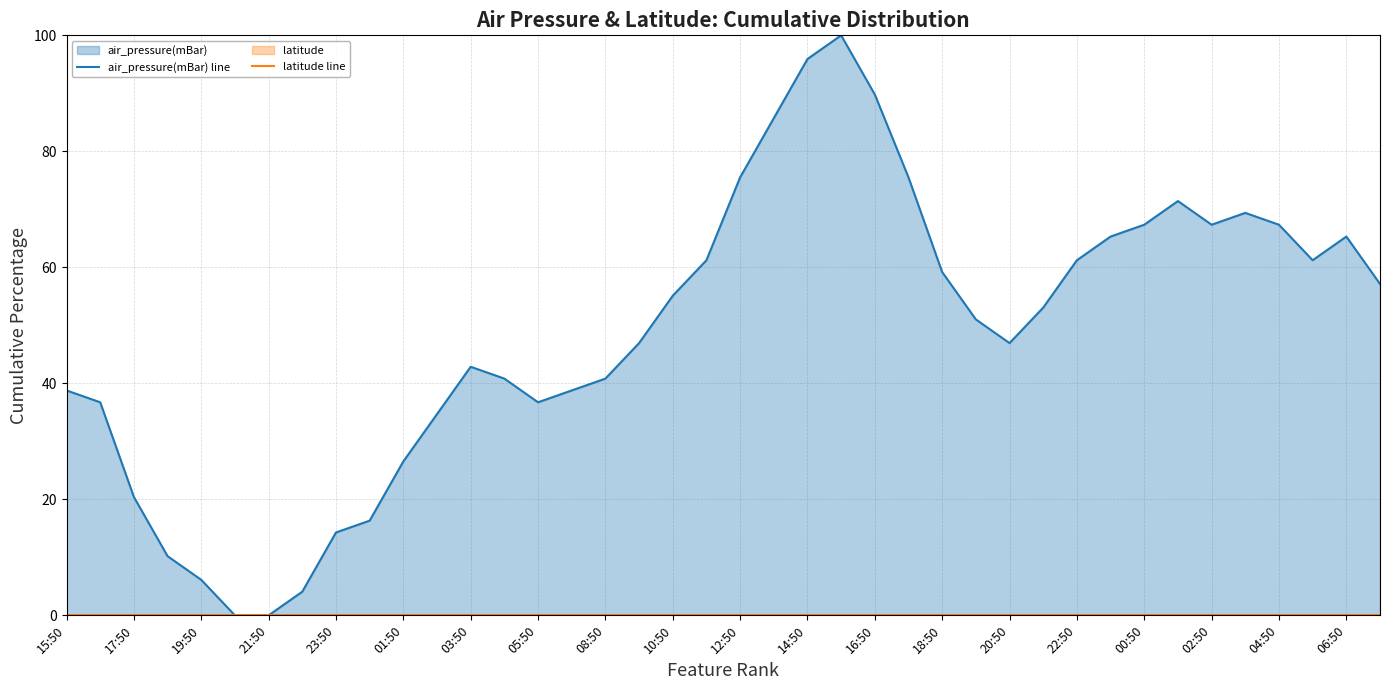

The value of latitude line at 05:50 is 0.0. True or false?

True